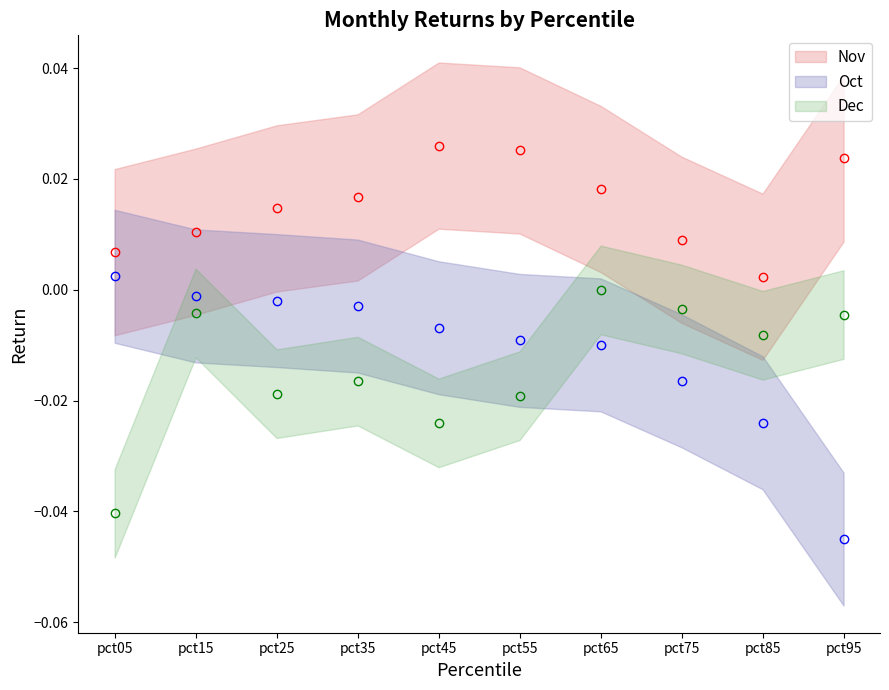

Is the value of Nov at pct65 greater than the value of Oct at pct25?

Yes